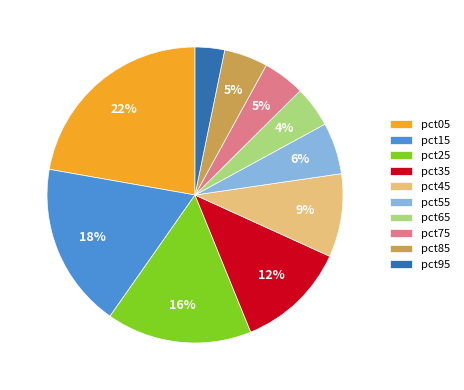

How many slices are in this pie chart?

10